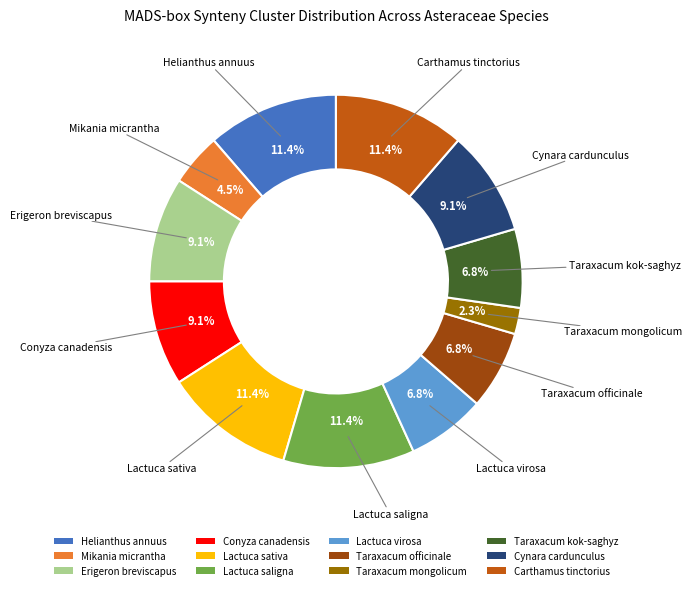

How many segments does this pie chart have?

12